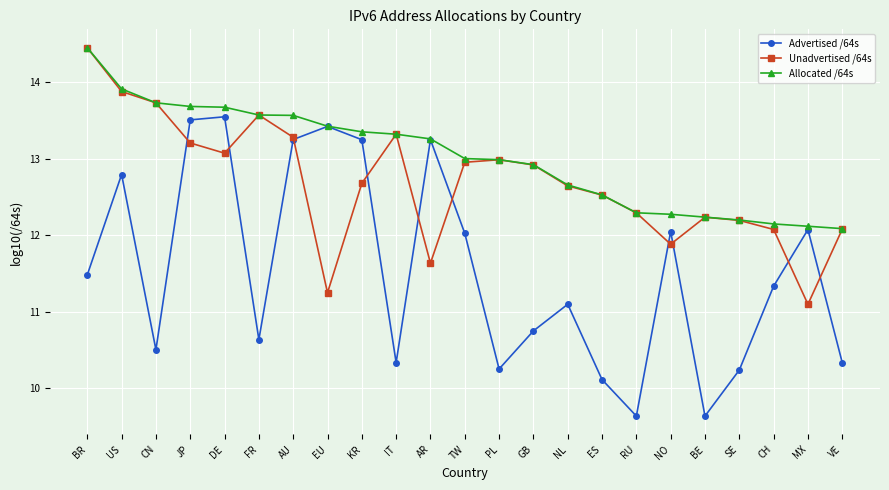

The Allocated /64s series shows 12.1 at MX. True or false?

True